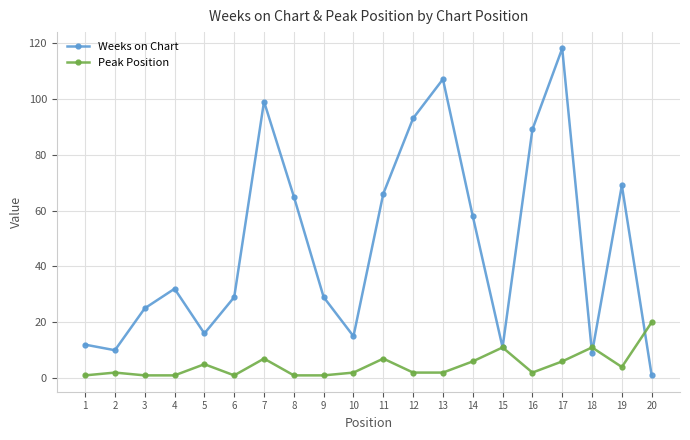

Read the Weeks on Chart value at 16, to the nearest 50.

100